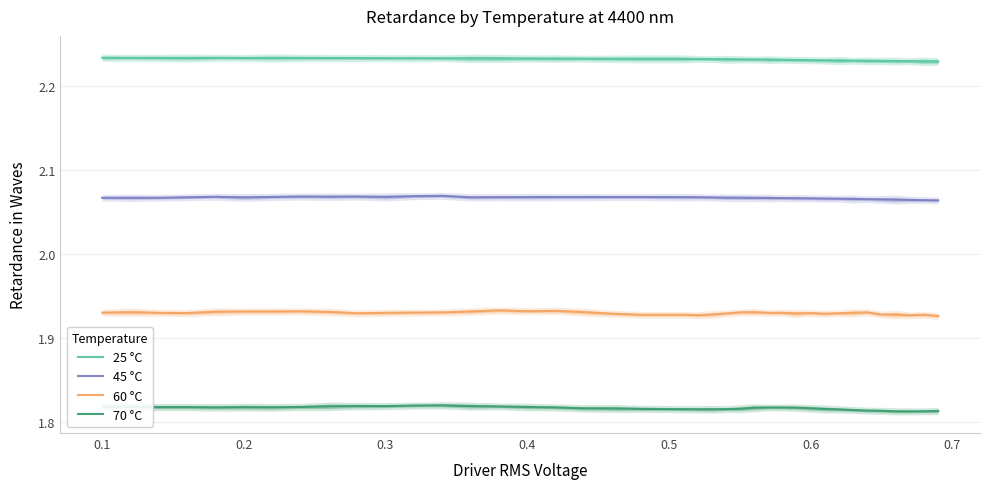

Which series has the largest total across all categories?

25 °C